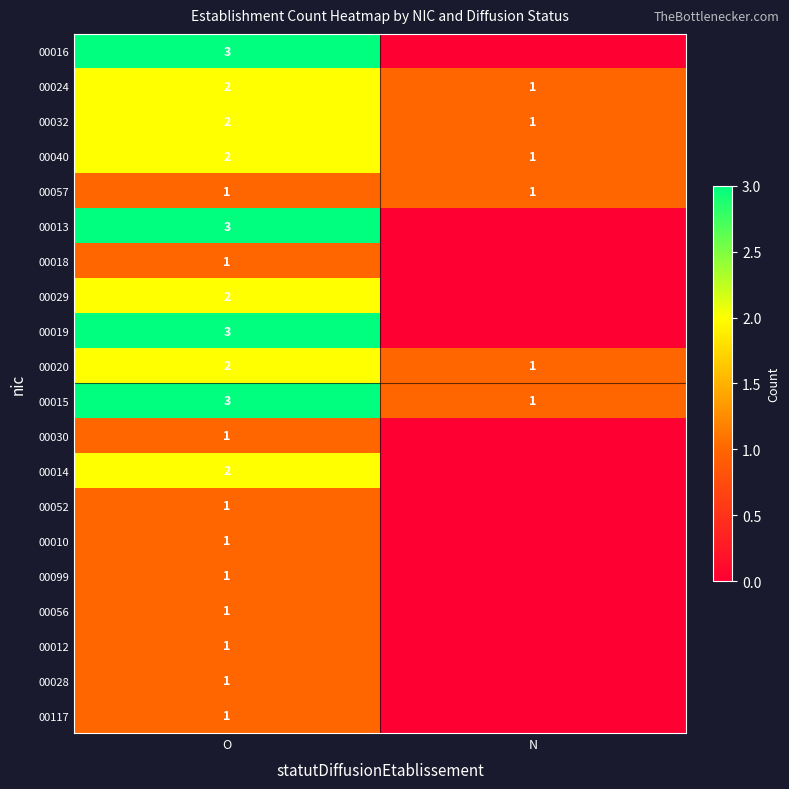

Rank the categories by 00040 value from highest to lowest.

O, N